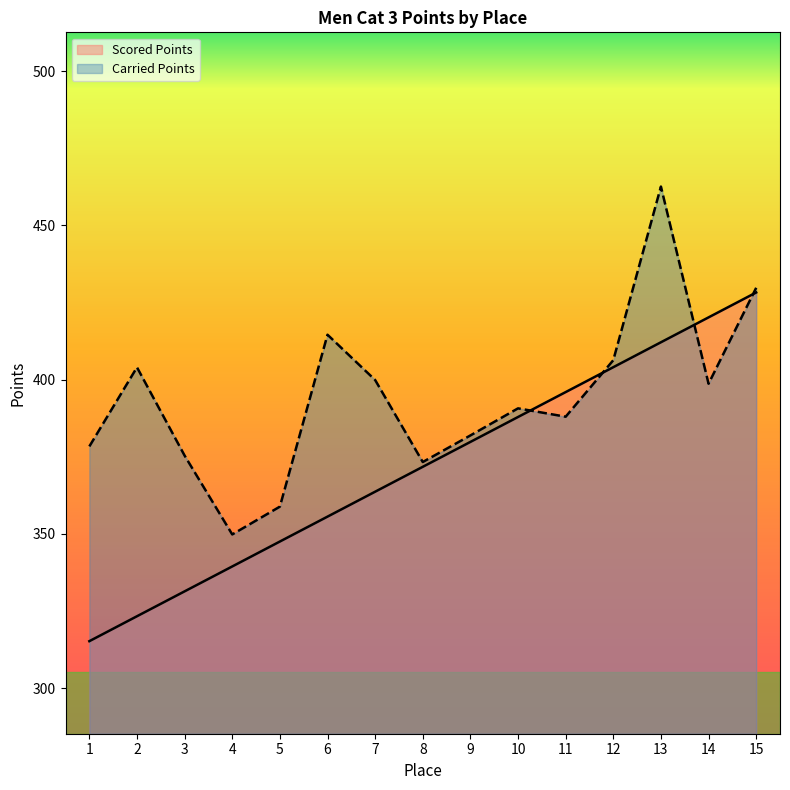

What is the value of the Carried Points point at the 4th from the left?

349.8